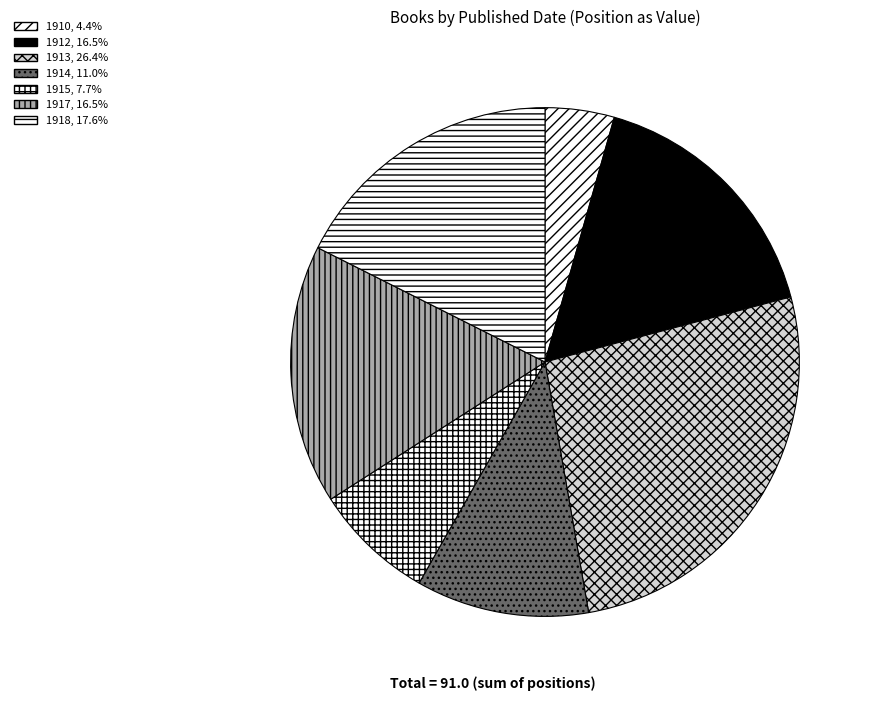

How many slices are in this pie chart?

7